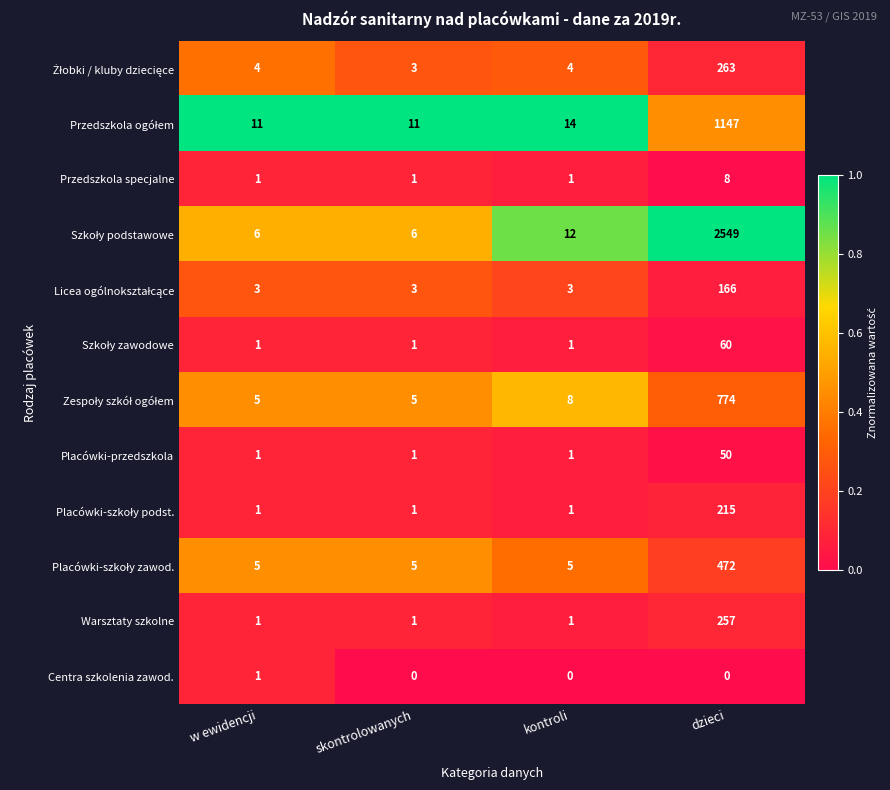

What is the difference between the maximum and second lowest values in the Placówki-przedszkola series?

49